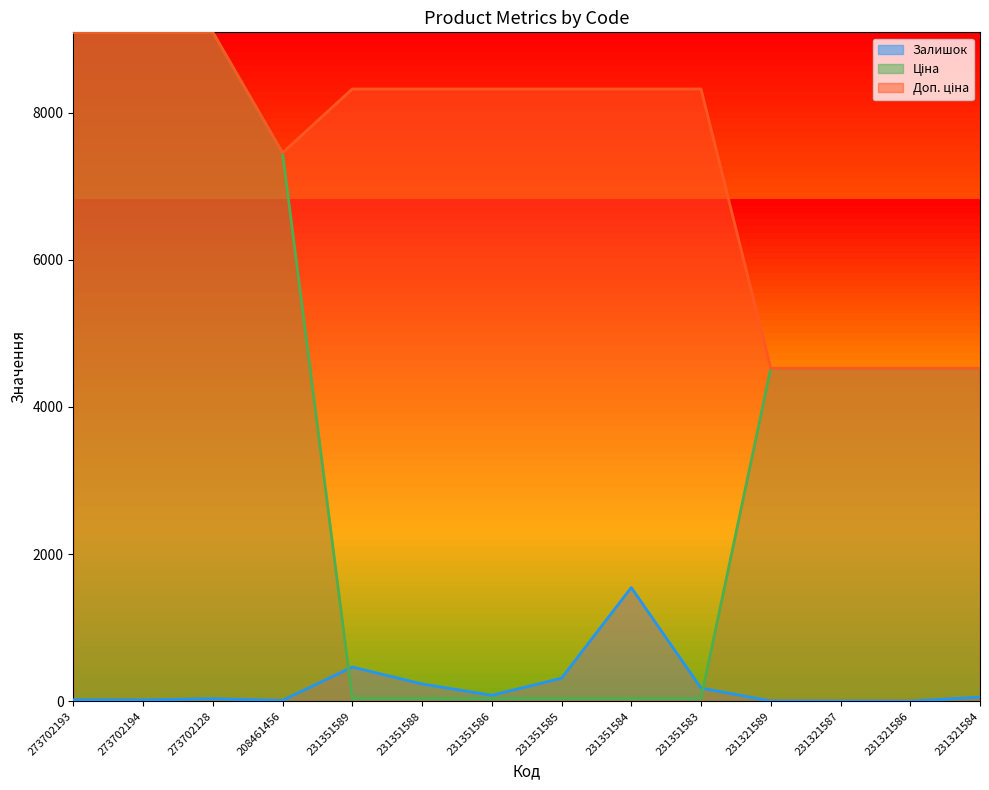

True or false: Залишок has a value of 179.0 at 231351583.

True